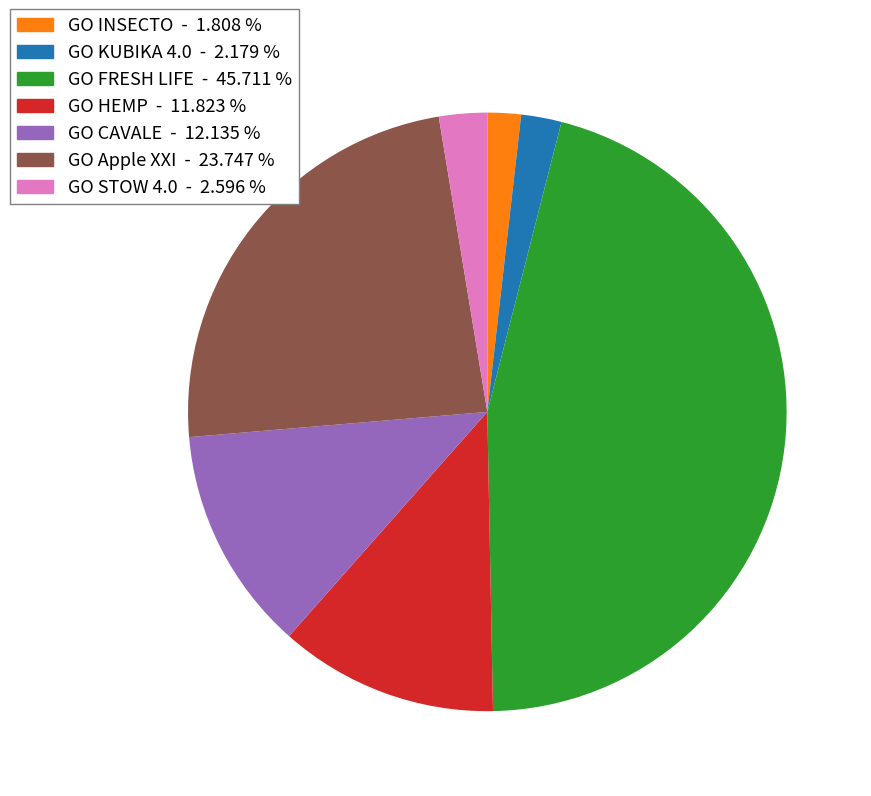

Combined, do GO CAVALE and GO Apple XXI account for over 50%?

No